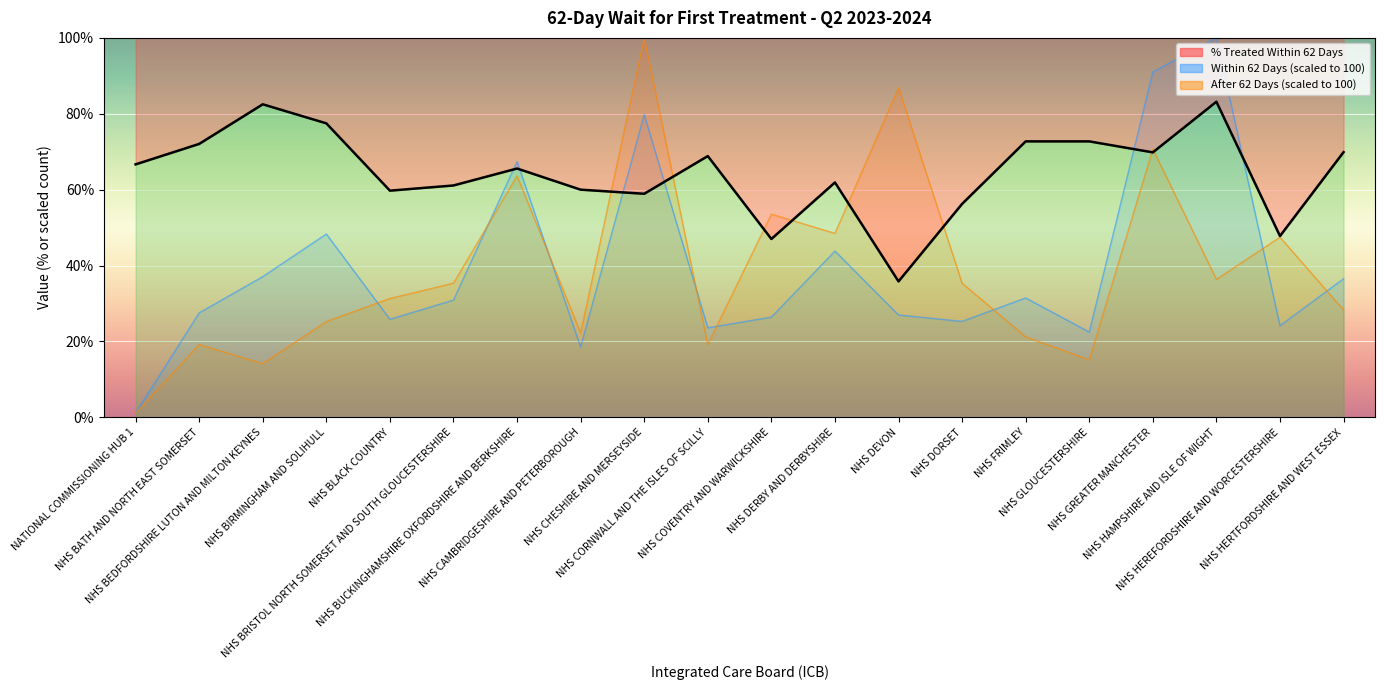

At which label does the data first exceed 66?

NATIONAL COMMISSIONING HUB 1